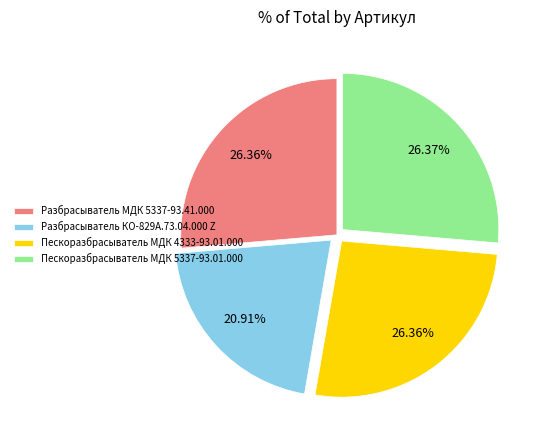

What is the ratio of the value at Разбрасыватель КО-829А.73.04.000 Z to the value at Пескоразбрасыватель МДК 5337-93.01.000?

0.8